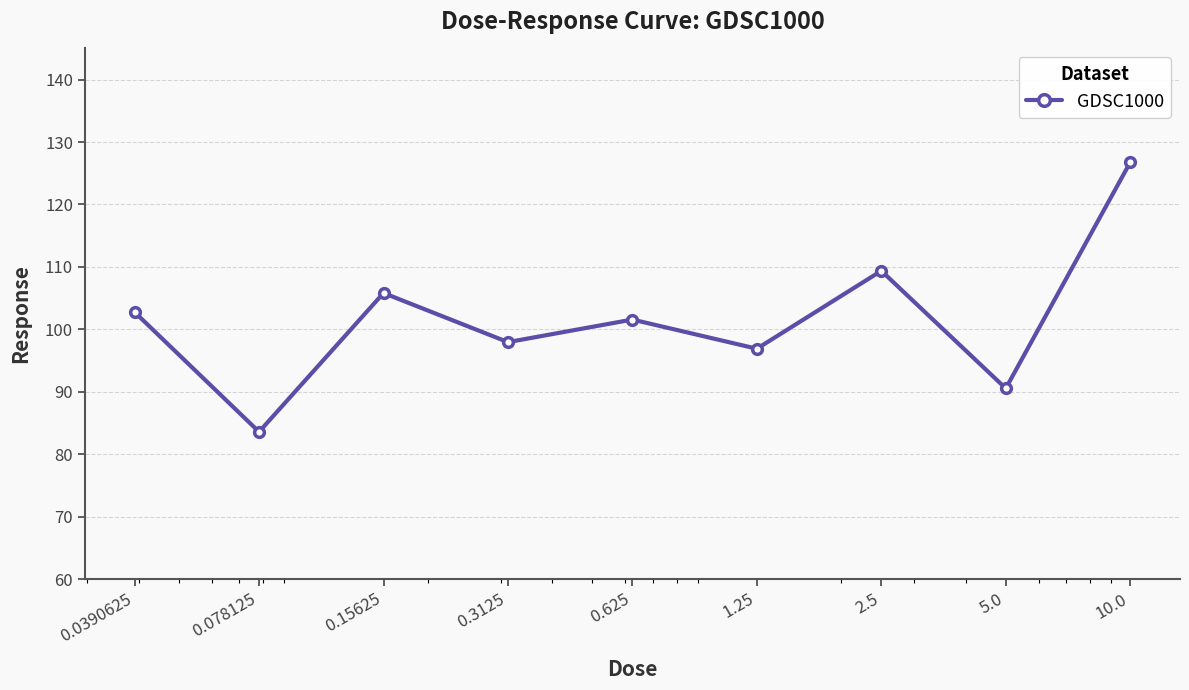

How many points are higher than both their immediate neighbors (excluding endpoints)?

3